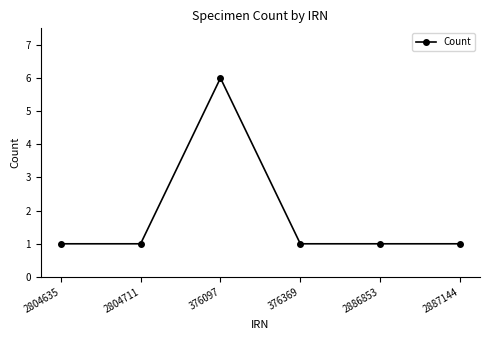

What is the difference between the values at 2804635 and 376097?

5